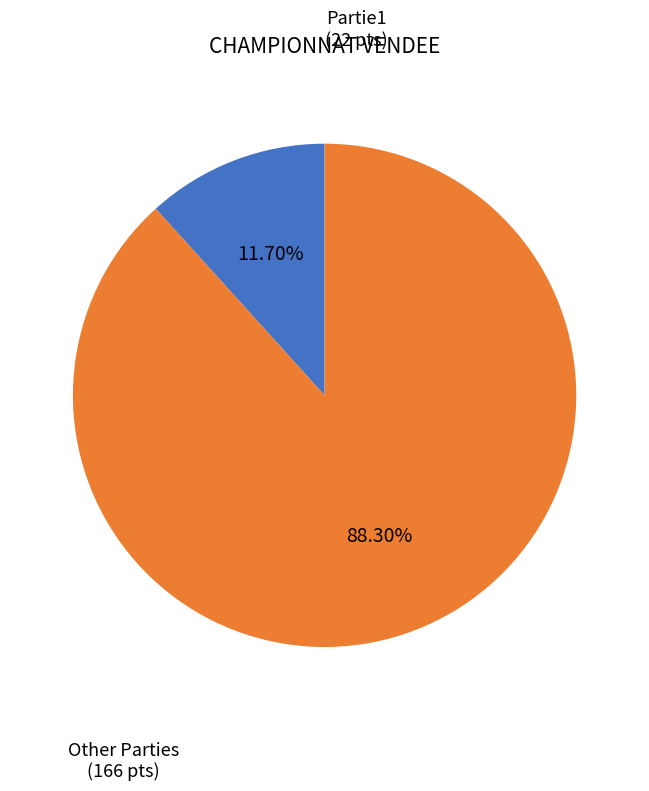

Is there any slice that represents more than half of the pie?

Yes